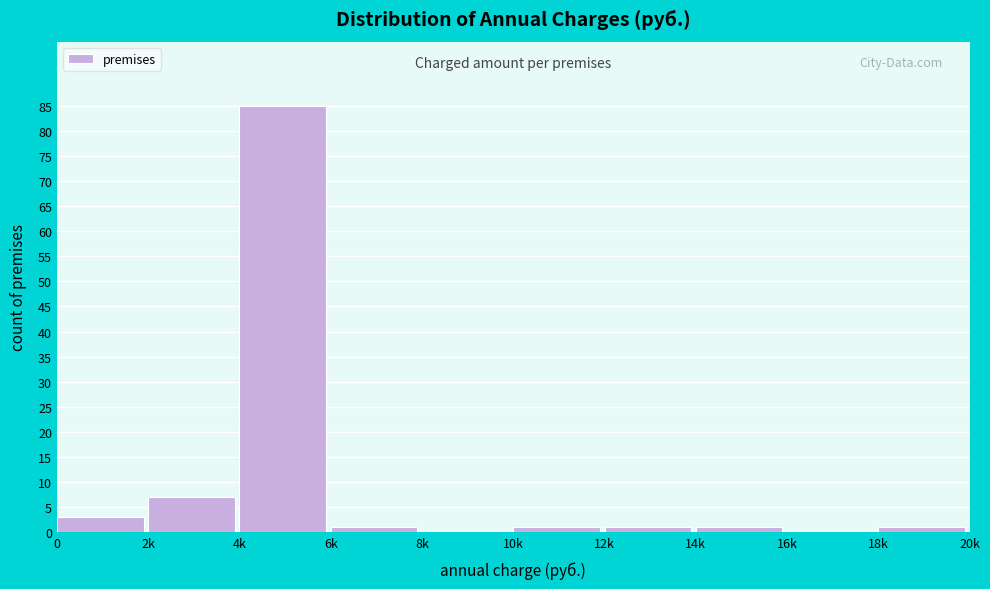

Reading left to right, extract all data points from this chart.

0=3	2k=7	4k=85	6k=1	8k=0	10k=1	12k=1	14k=1	16k=0	18k=1